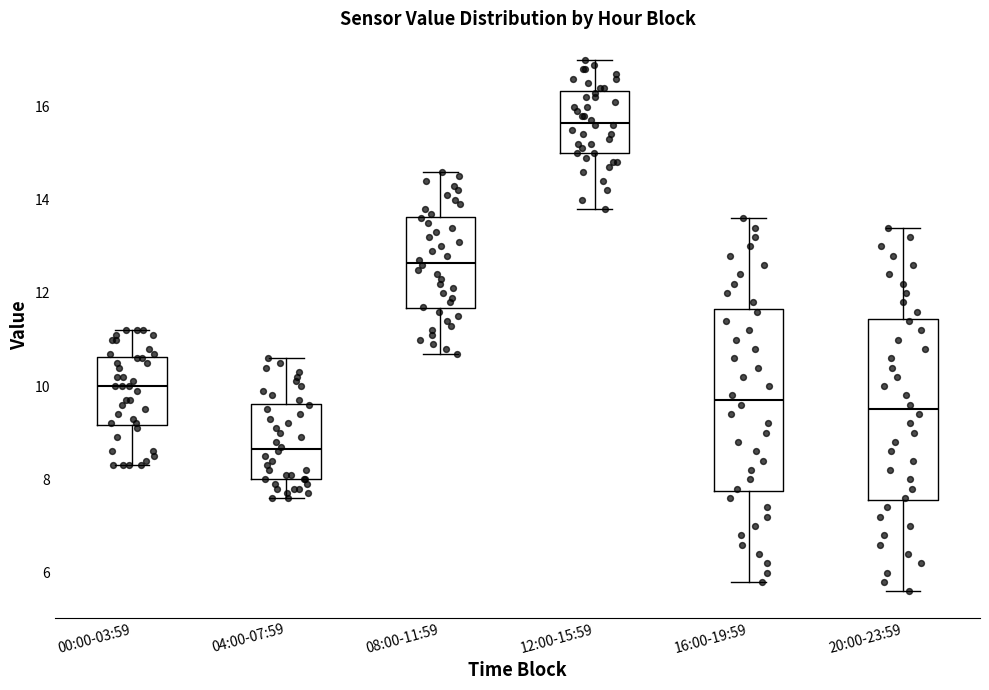

Which box's median line is the lowest?

04:00-07:59